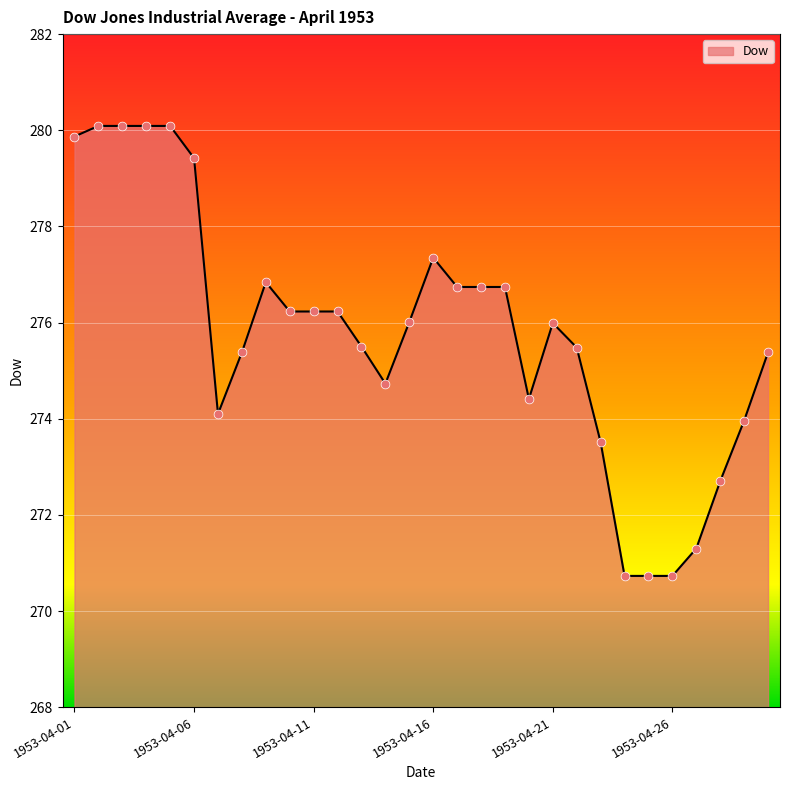

What is the difference between the maximum and minimum values?

9.4